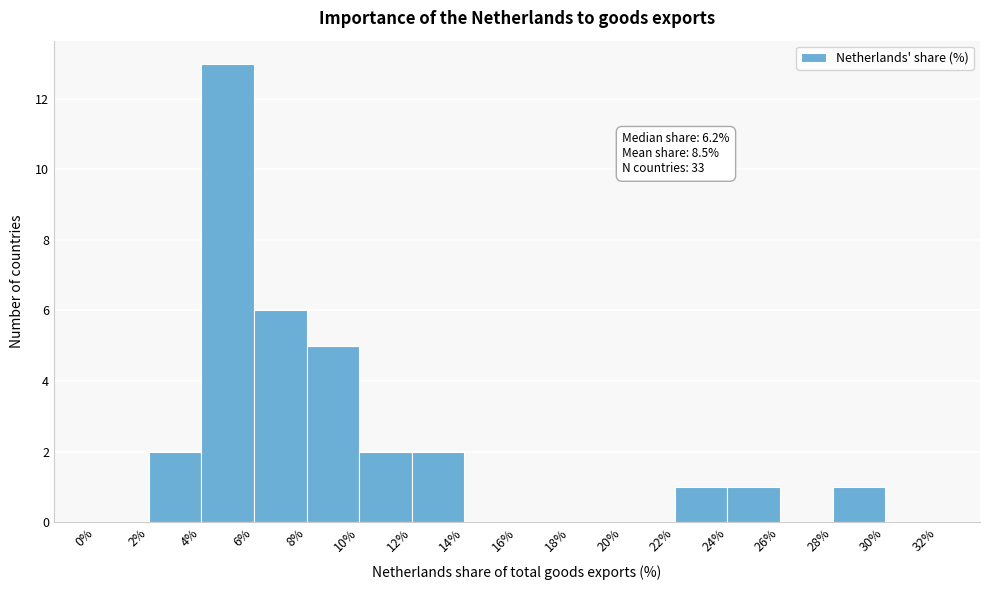

Over which range of the x-axis is the bar tallest?

4% to 6%